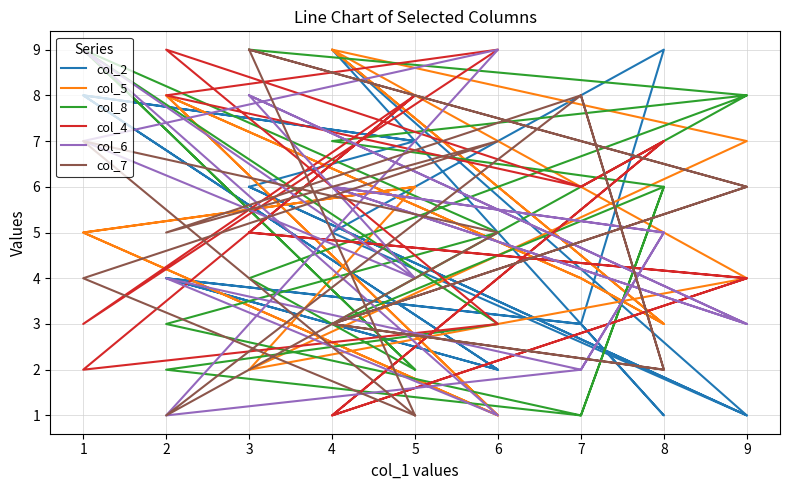

The col_5 series shows 8 at 2. True or false?

True